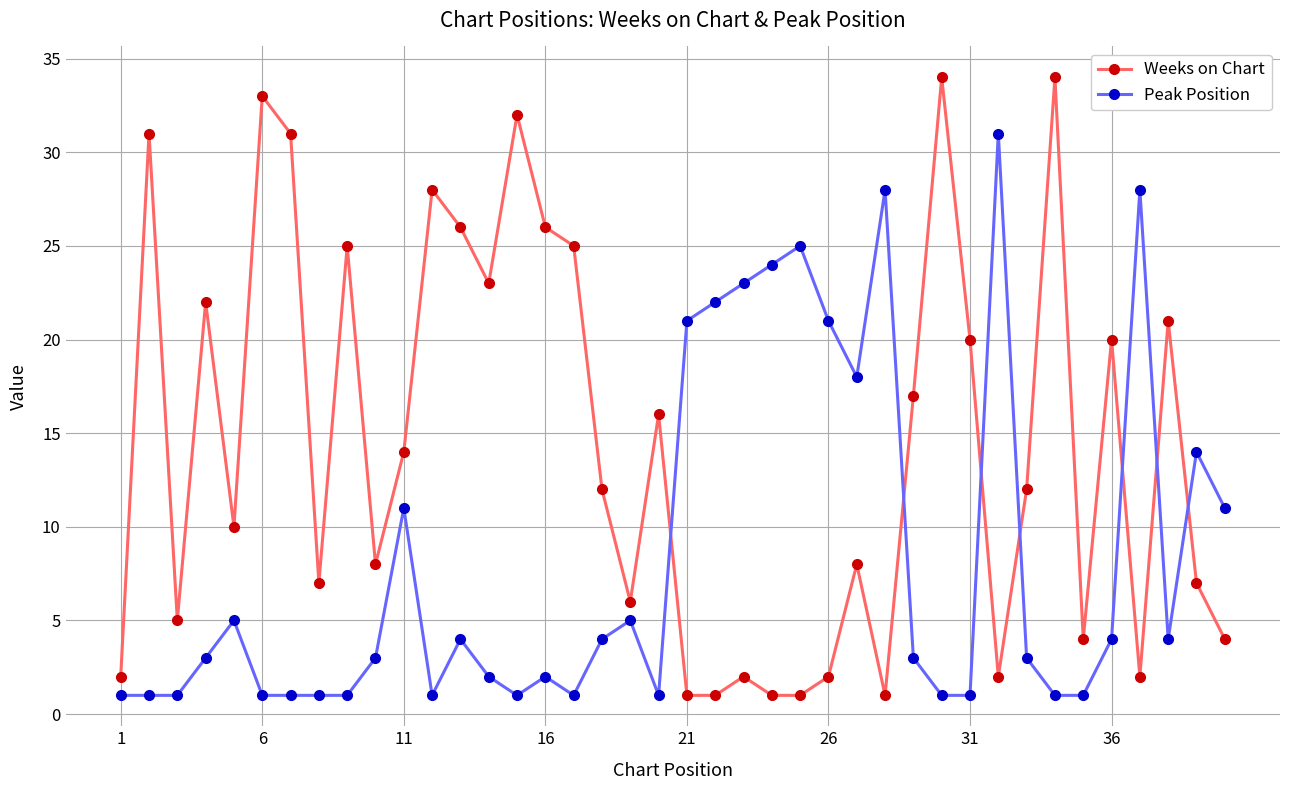

List the series in order of their peak value, lowest first.

Peak Position, Weeks on Chart